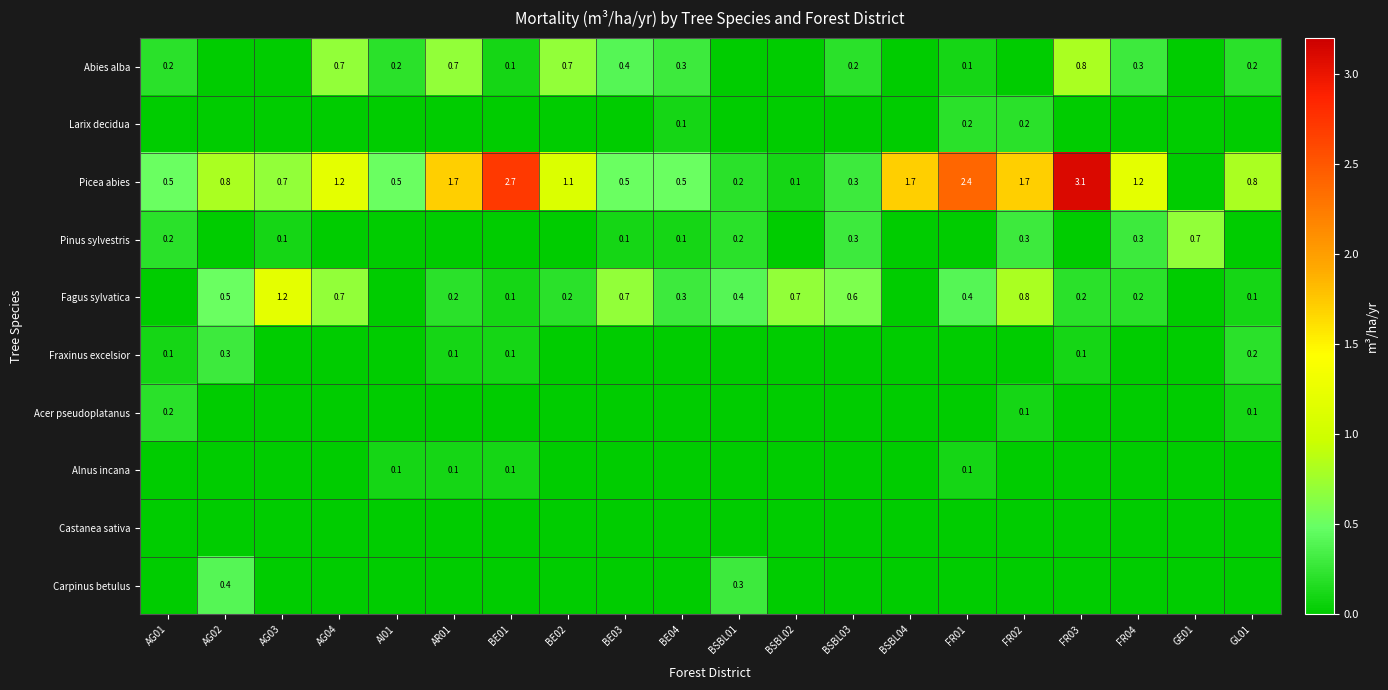

Where is Picea abies nearest to the value 1?

BE02